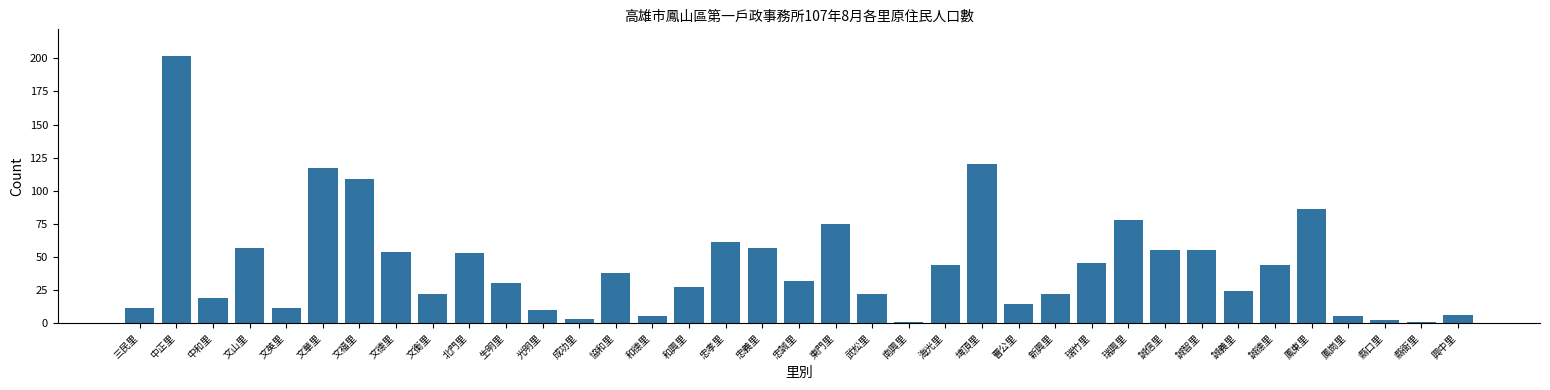

The value at 文福里 is 109. True or false?

True